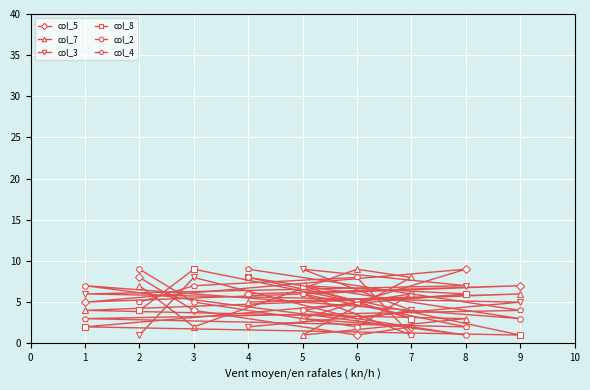

How many data points does each series have?

9